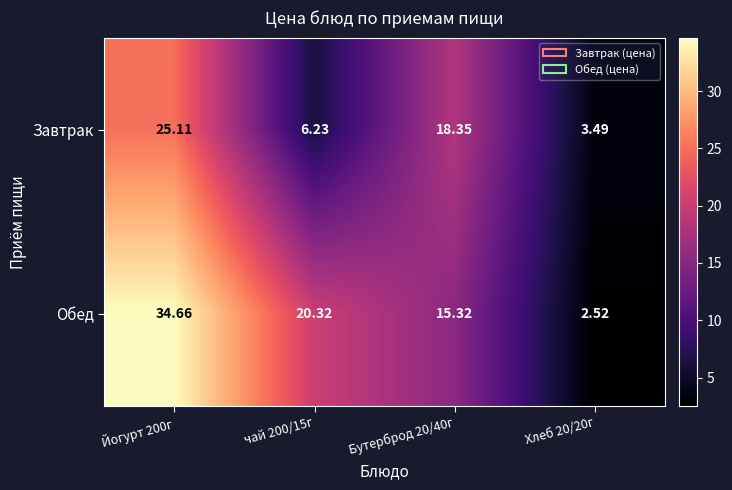

Rank the series at Бутерброд 20/40г from lowest to highest value.

Обед, Завтрак